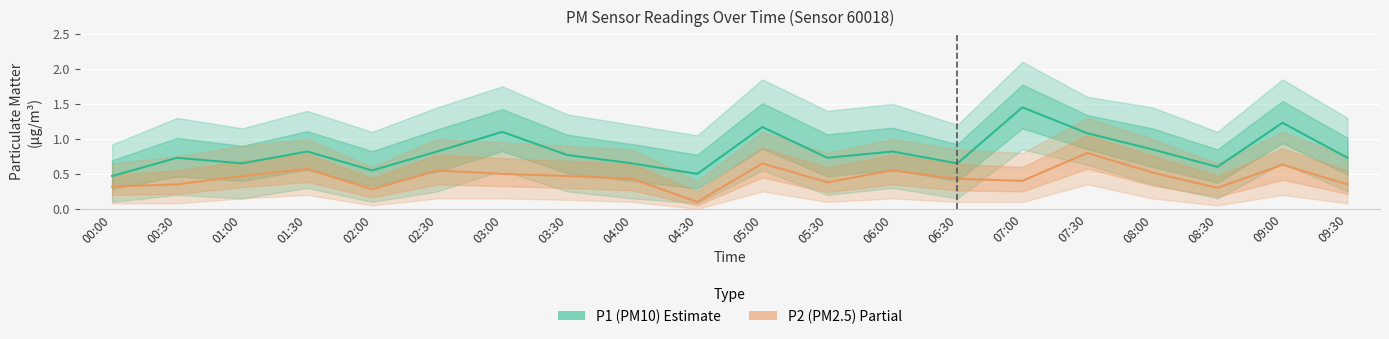

What is the sum of the P2 (PM2.5) values at 06:00 and 04:00?

1.0